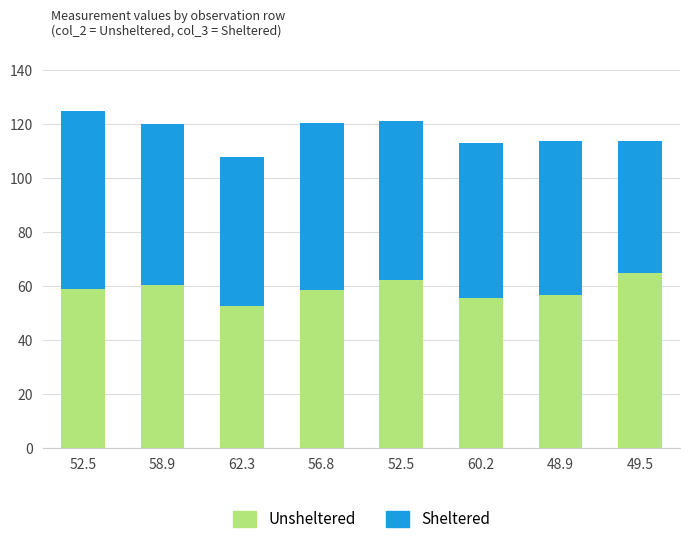

List the labels in order of Sheltered value, smallest first.

49.5, 62.3, 48.9, 60.2, 52.5, 58.9, 56.8, 52.5